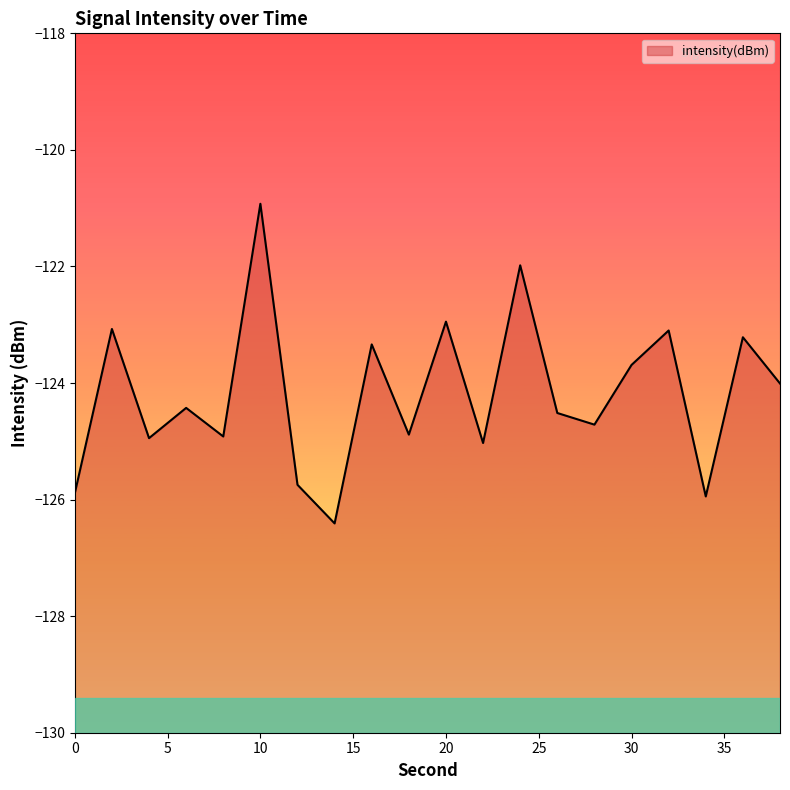

List the labels in order of value, largest first.

10, 24, 20, 2, 32, 36, 16, 30, 38, 6, 26, 28, 18, 8, 4, 22, 12, 0, 34, 14